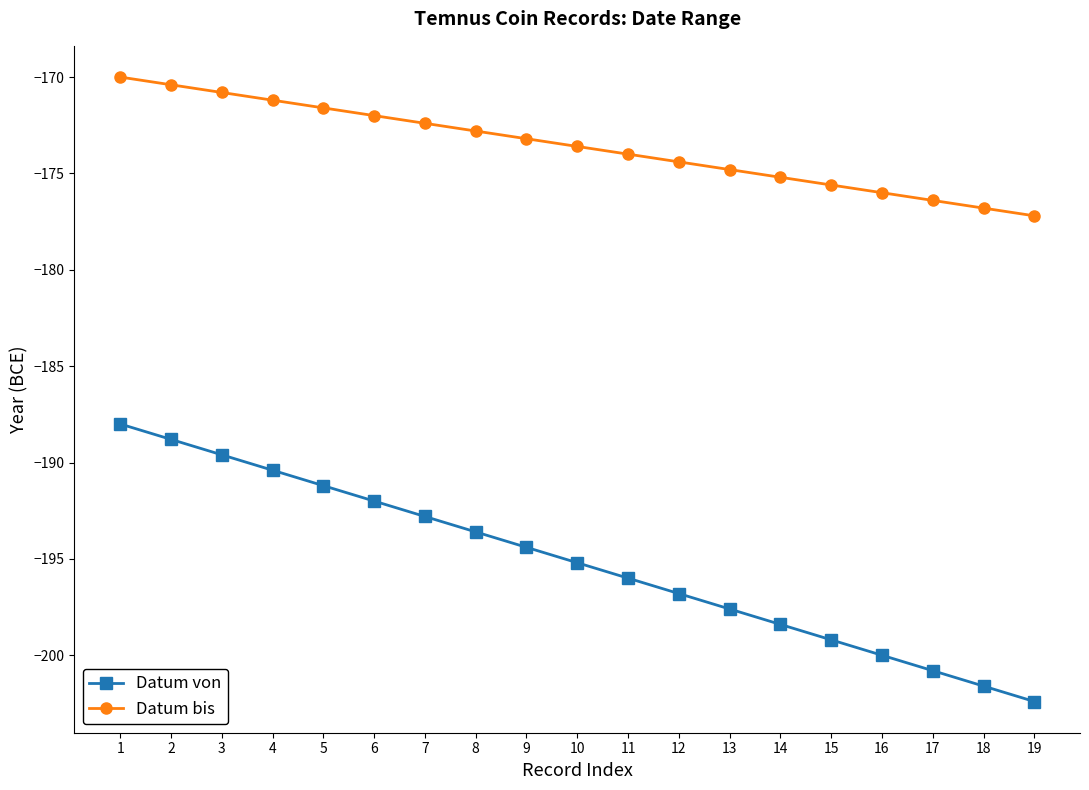

Reading left to right, list all the values displayed in this chart.

Datum von: 1=-188.0	2=-188.8	3=-189.6	4=-190.4	5=-191.2	6=-192.0	7=-192.8	8=-193.6	9=-194.4	10=-195.2	11=-196.0	12=-196.8	13=-197.6	14=-198.4	15=-199.2	16=-200.0	17=-200.8	18=-201.6	19=-202.4
Datum bis: 1=-170.0	2=-170.4	3=-170.8	4=-171.2	5=-171.6	6=-172.0	7=-172.4	8=-172.8	9=-173.2	10=-173.6	11=-174.0	12=-174.4	13=-174.8	14=-175.2	15=-175.6	16=-176.0	17=-176.4	18=-176.8	19=-177.2